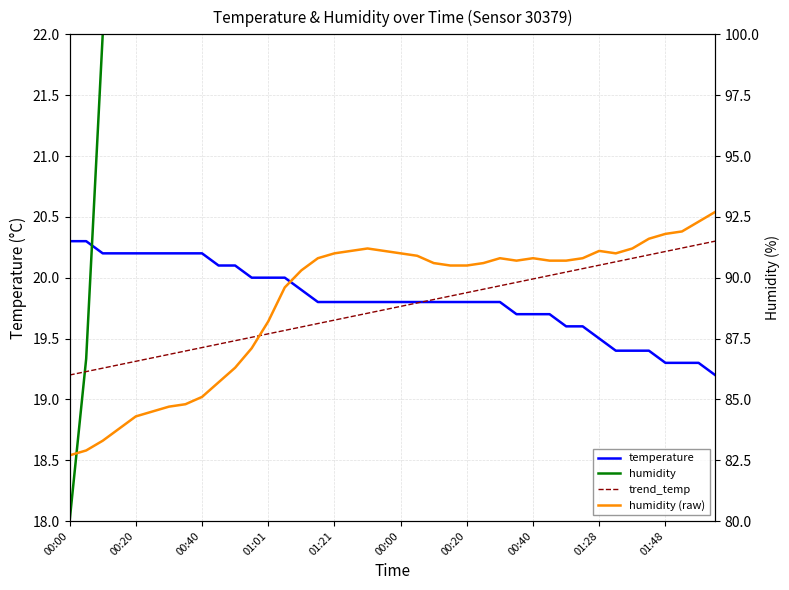

How many times do humidity and trend_temp cross each other?

1